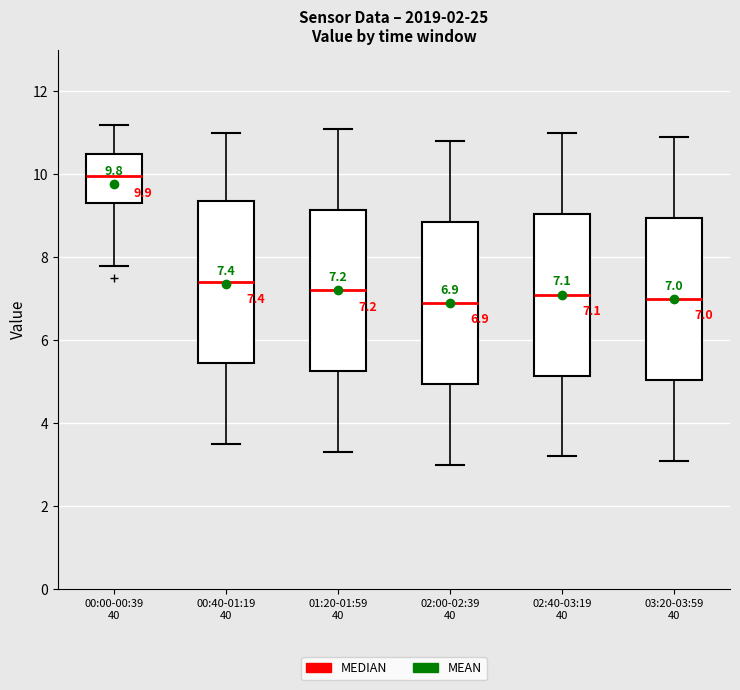

Which box has the highest median line?

00:00-00:39 40